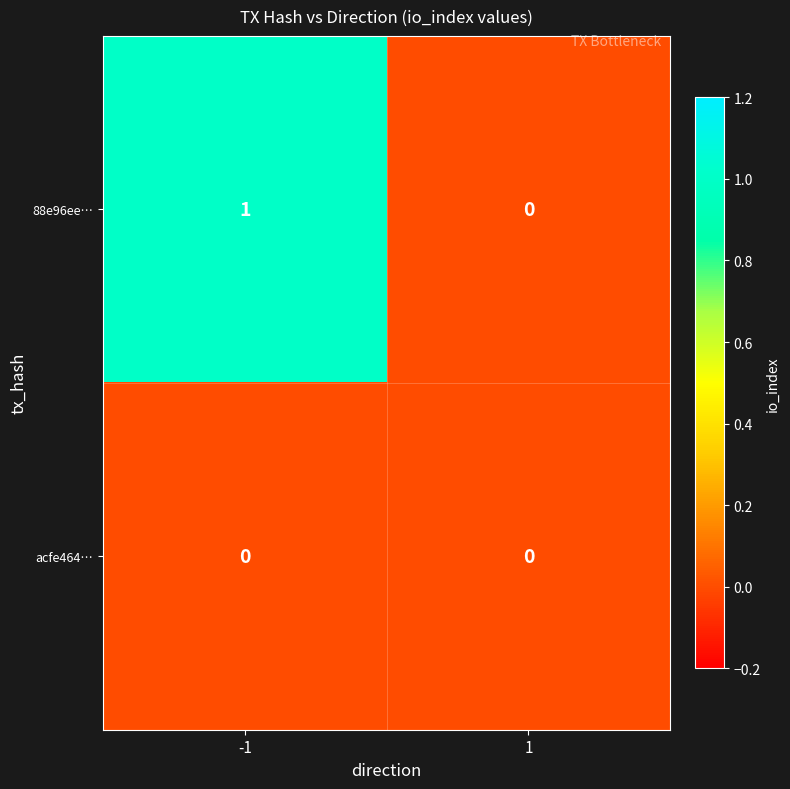

List the series in order of their peak value, highest first.

88e96ee…, acfe464…